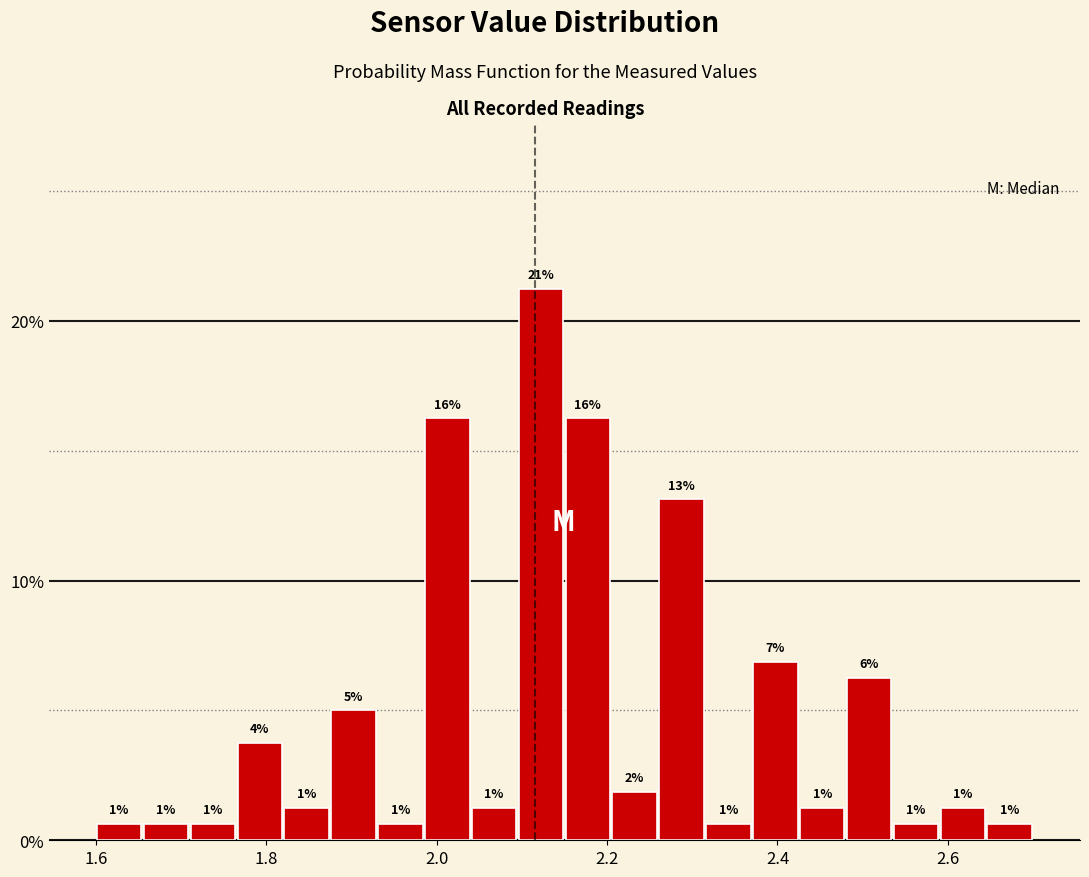

Read against the x-axis, roughly where is the centre of the tallest bar?

2.12